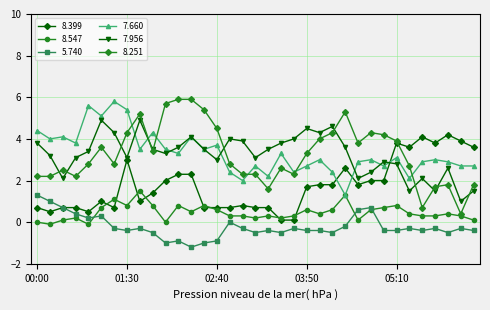

Rank the series by their maximum value, from highest to lowest.

8.251, 7.660, 7.956, 8.399, 8.547, 5.740